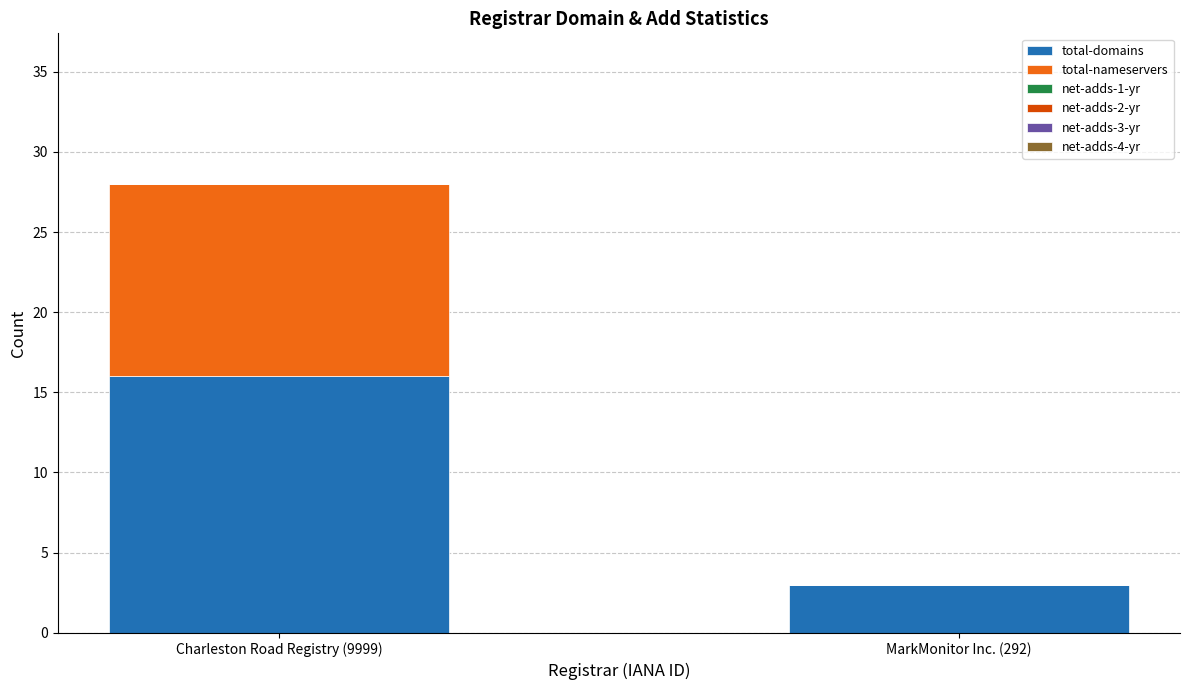

How many data points does each series have?

2